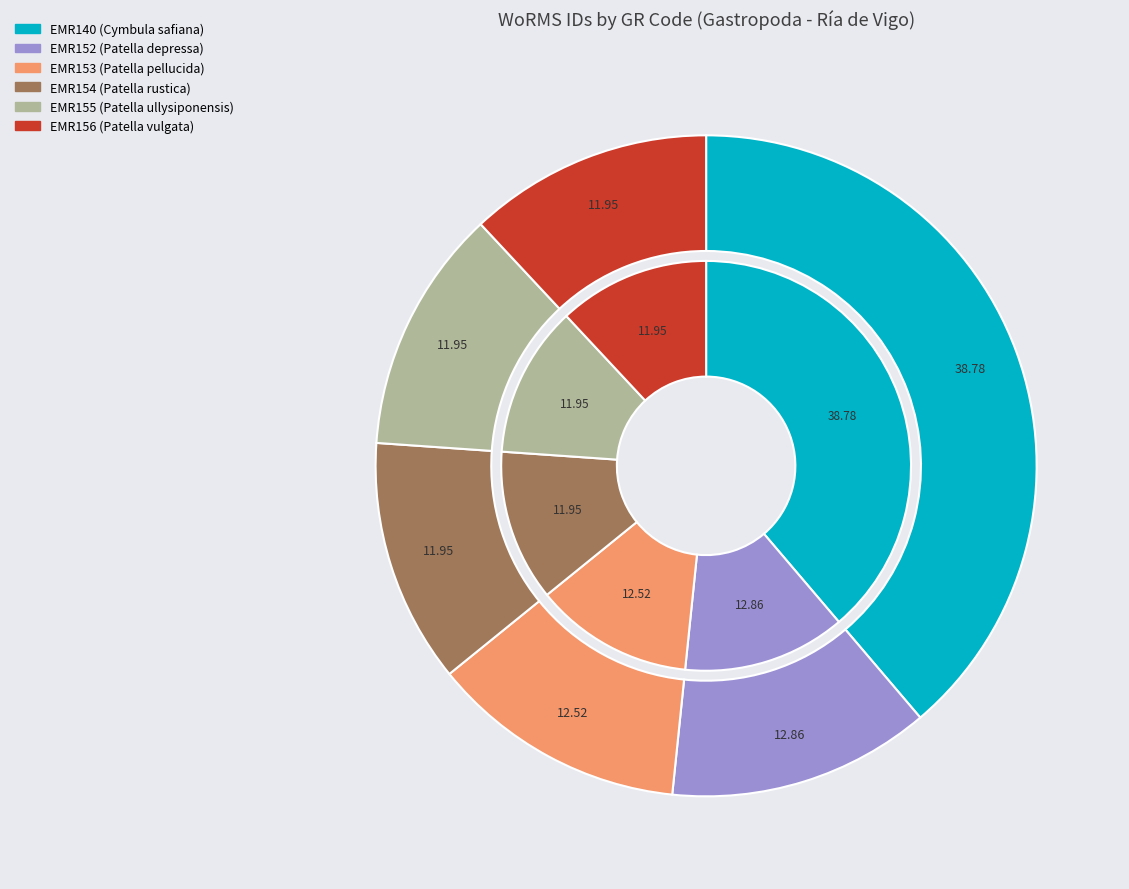

To the nearest percent, what portion does EMR152 represent?

13%